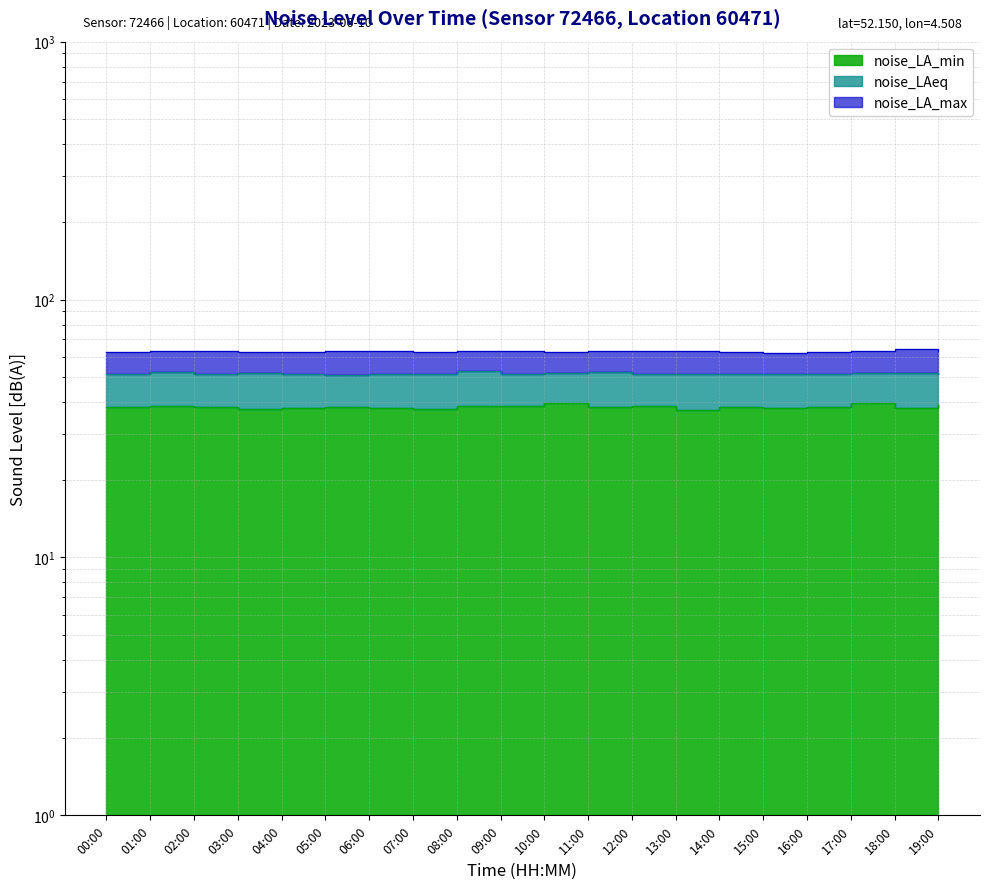

Rank the series by their average value, from lowest to highest.

noise_LA_min, noise_LAeq, noise_LA_max